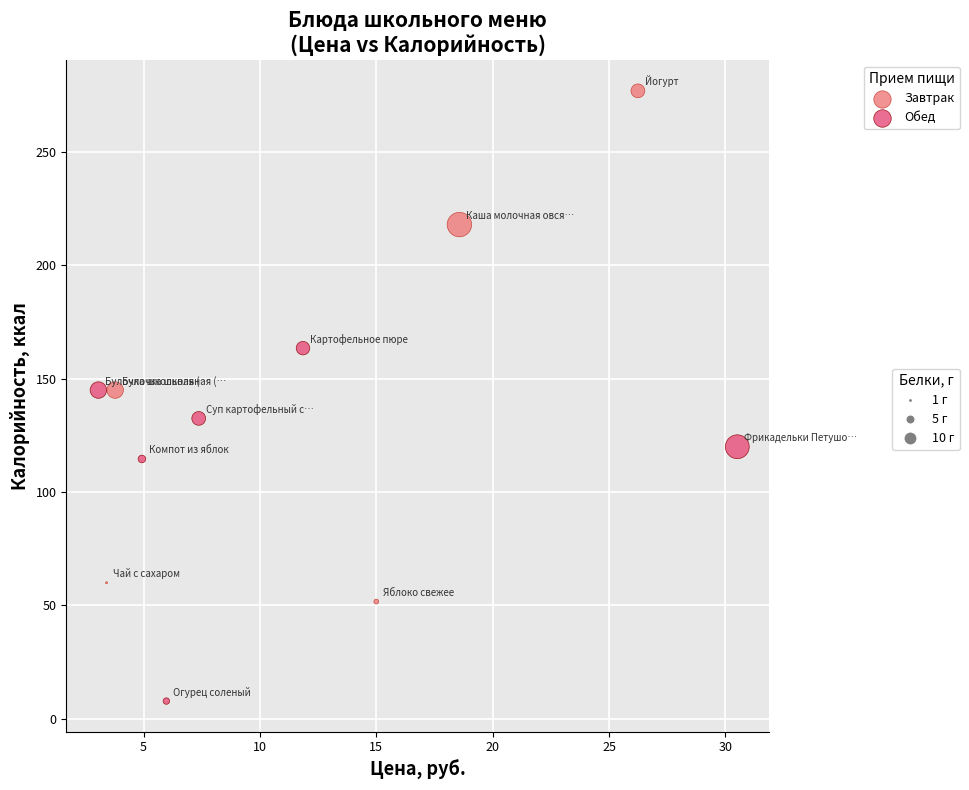

Which series has the widest spread of Y values?

Завтрак